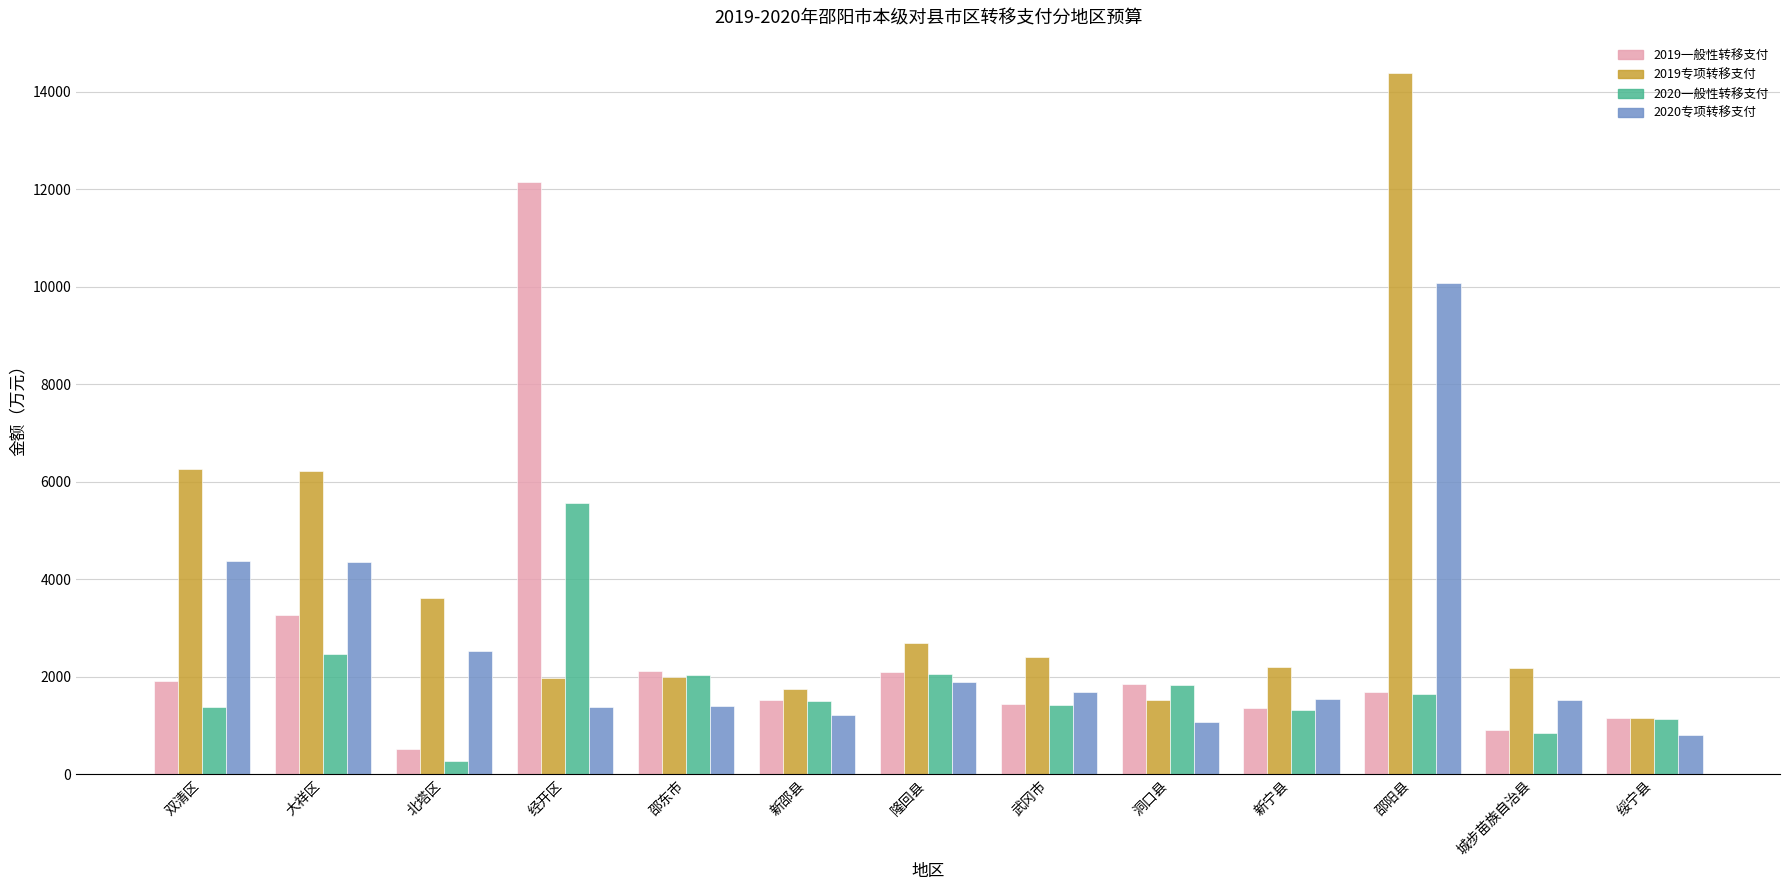

How many bars are there in each group?

4